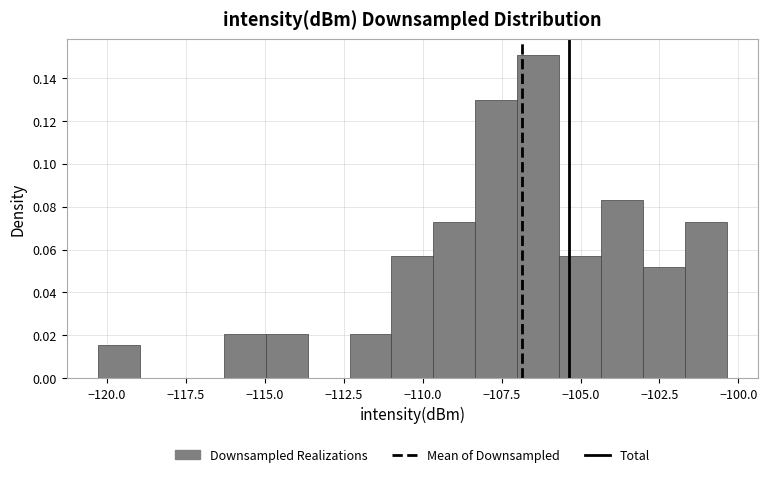

Read against the x-axis, roughly where is the centre of the tallest bar?

-106.5